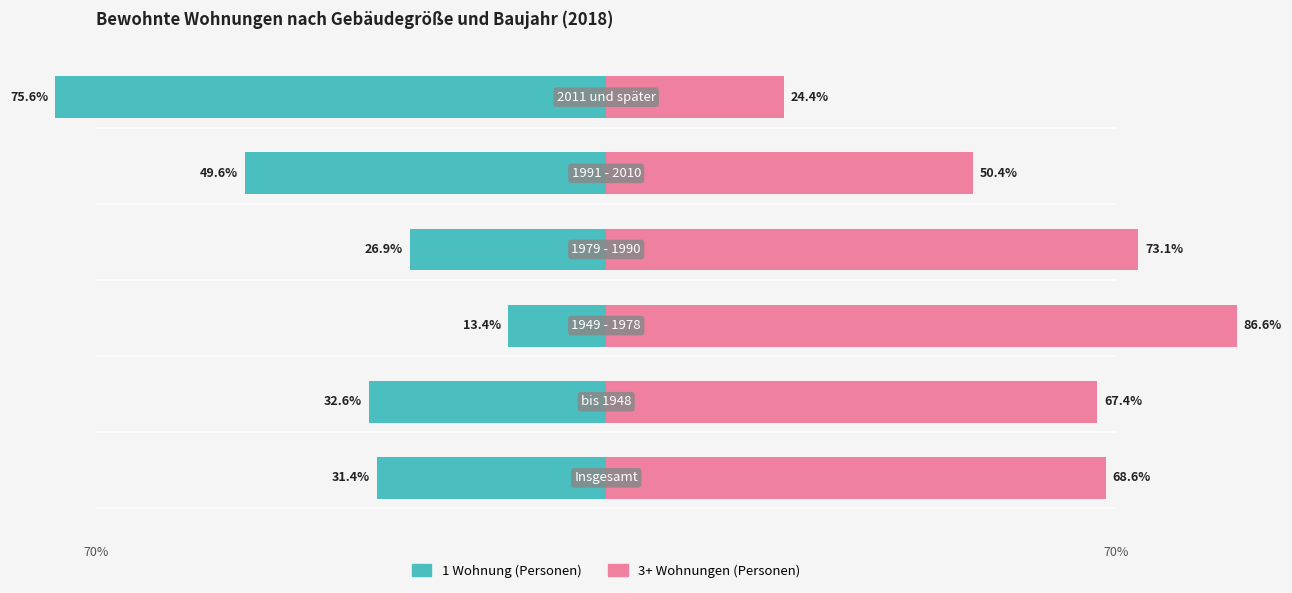

How many values in the 1 Wohnung (Personen) series are below -31?

4